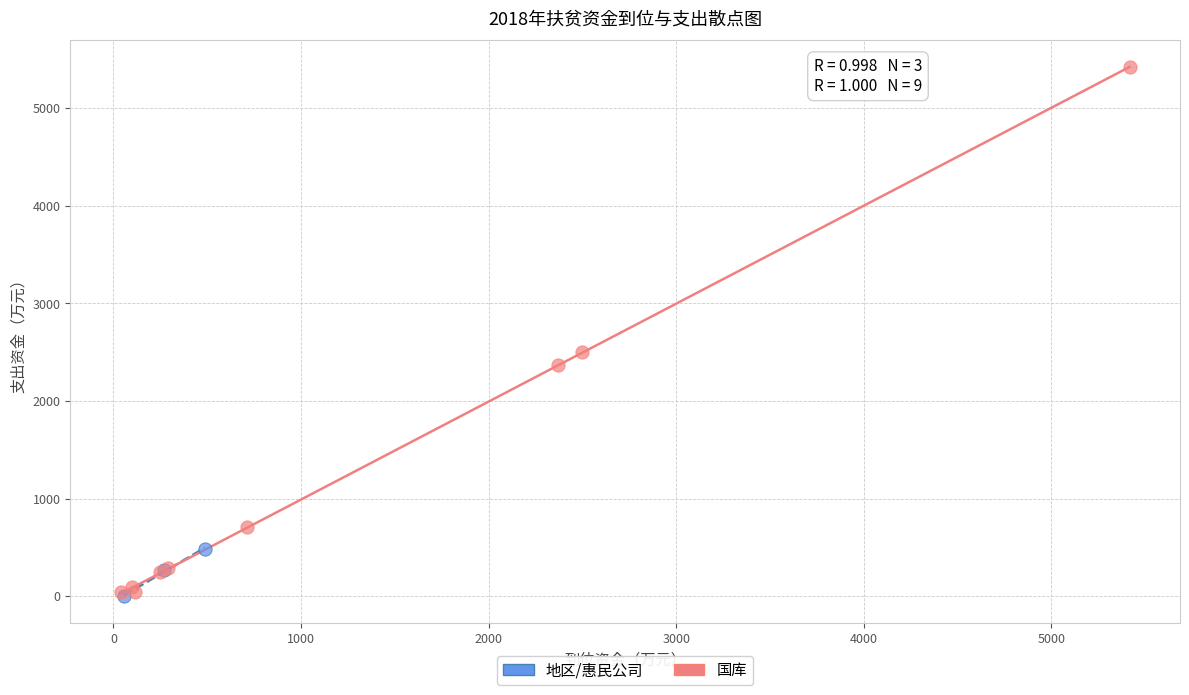

Which series contains the highest Y value?

国库